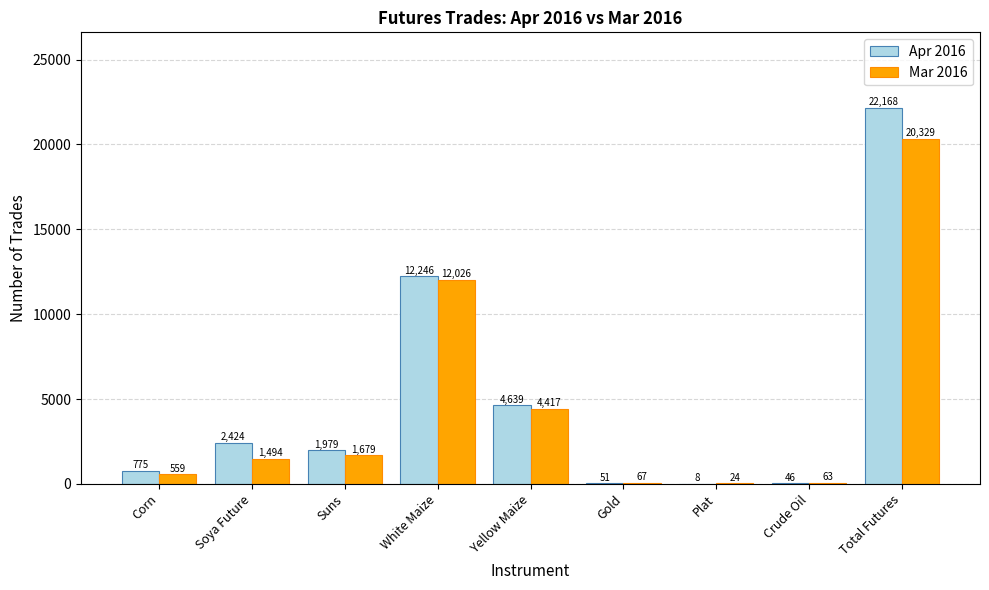

Which series changed the most between Corn and Gold?

Apr 2016